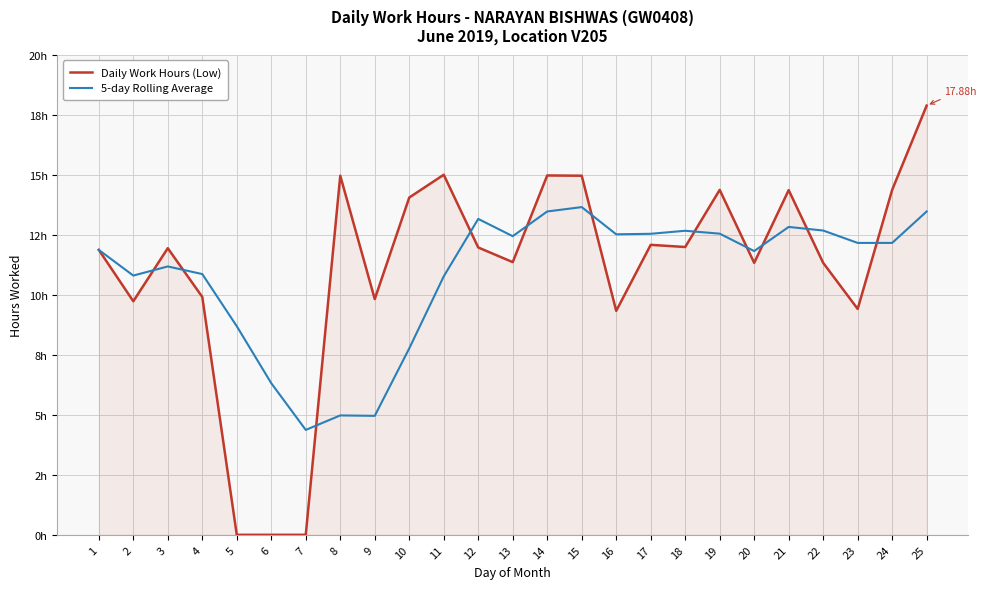

What are all the series names shown in the legend?

Daily Work Hours (Low), 5-day Rolling Average